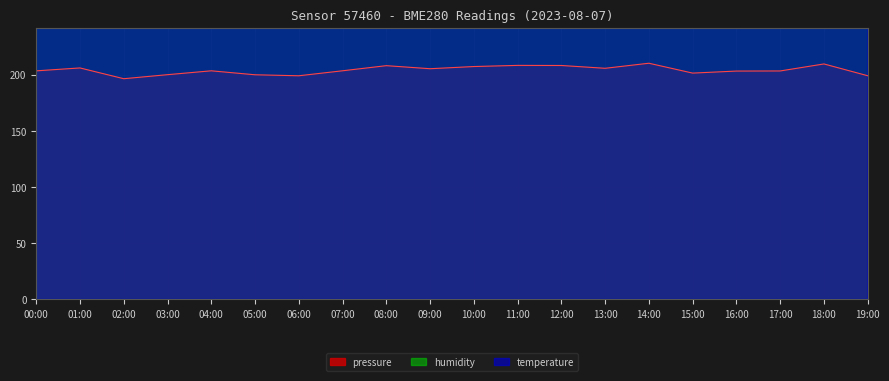

True or false: pressure has a value of 200.2 at 03:00.

True